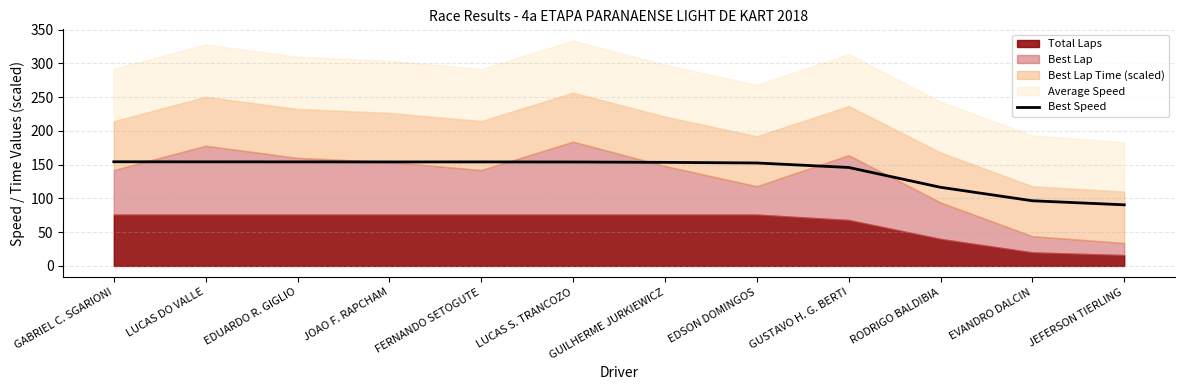

The chart shows a value of 37.6 at JOAO F. RAPCHAM. True or false?

False